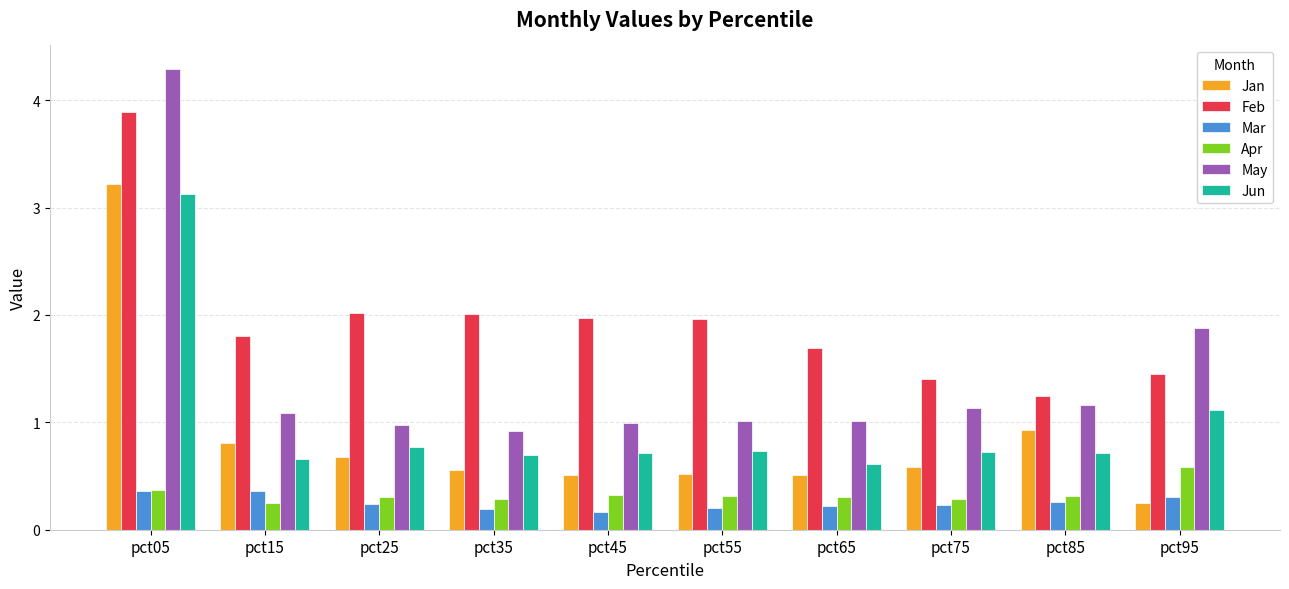

What is the difference between the Feb values at pct75 and pct45?

0.6